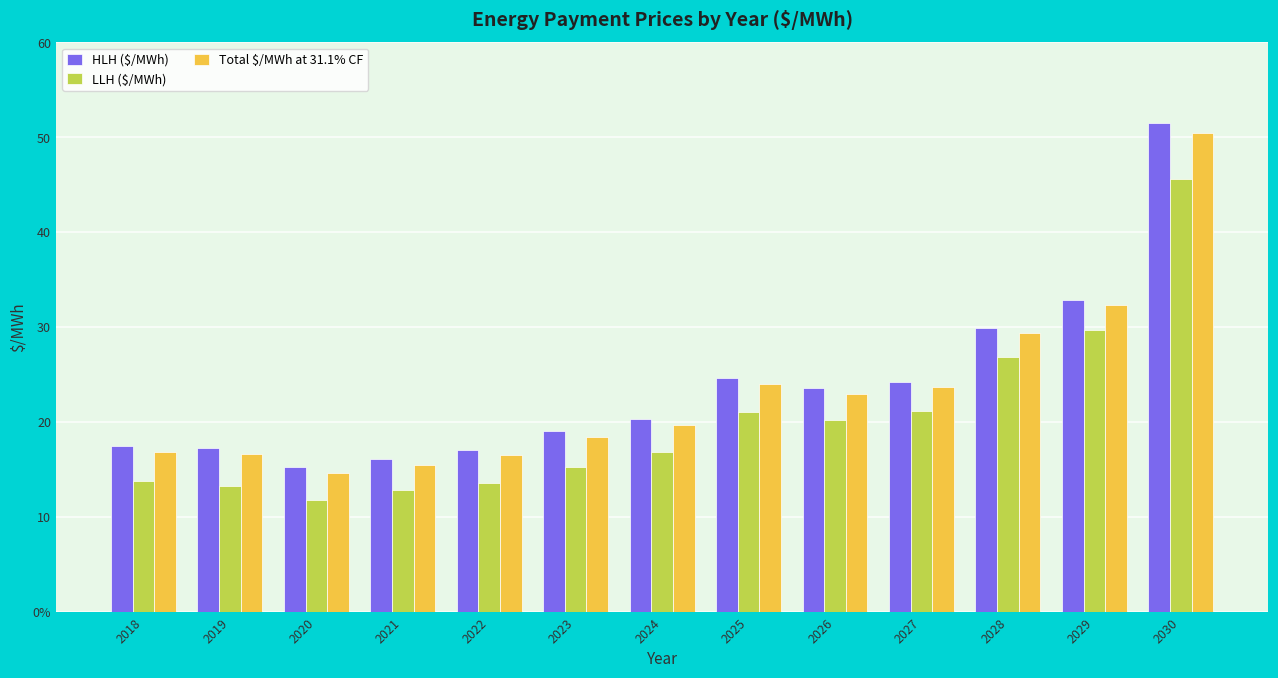

Where is Total $/MWh at 31.1% CF nearest to the value 32?

2029